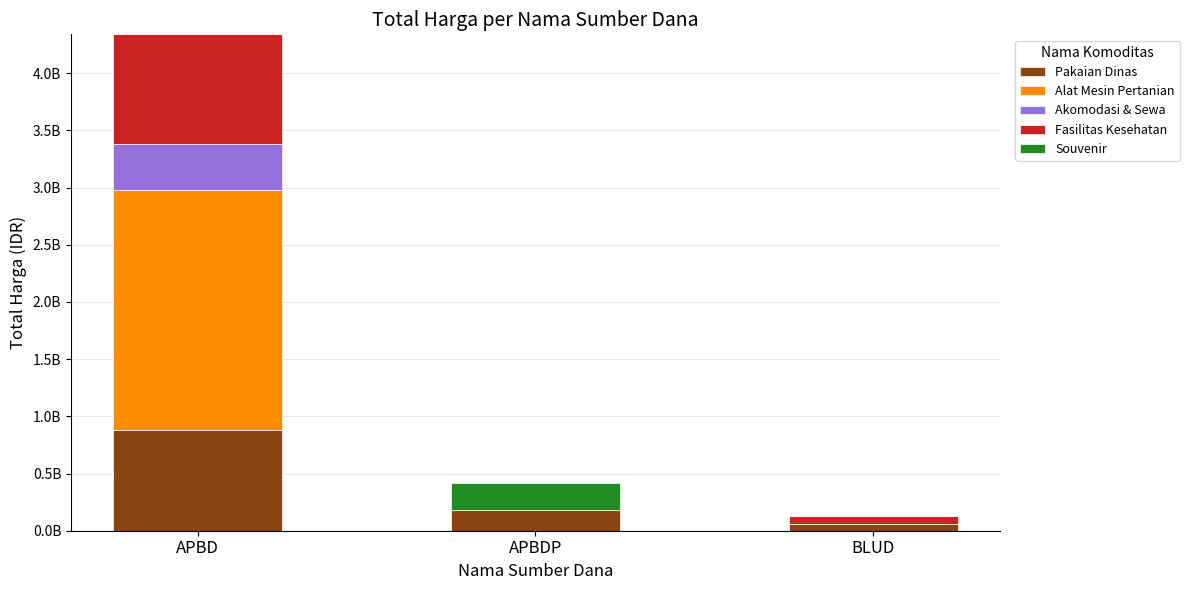

Does the chart contain stacked bars?

Yes